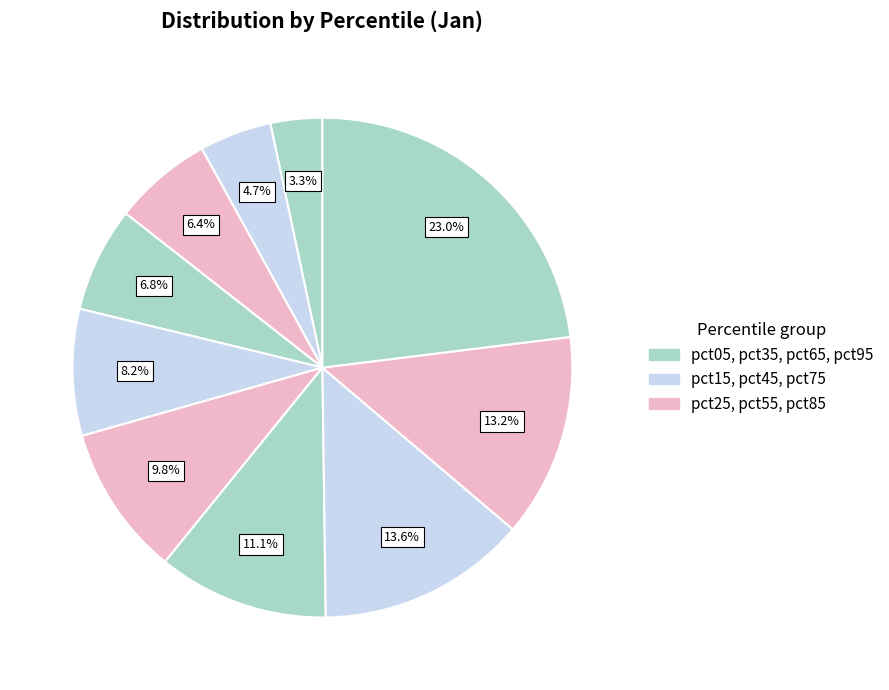

Is there any slice that represents more than half of the pie?

No